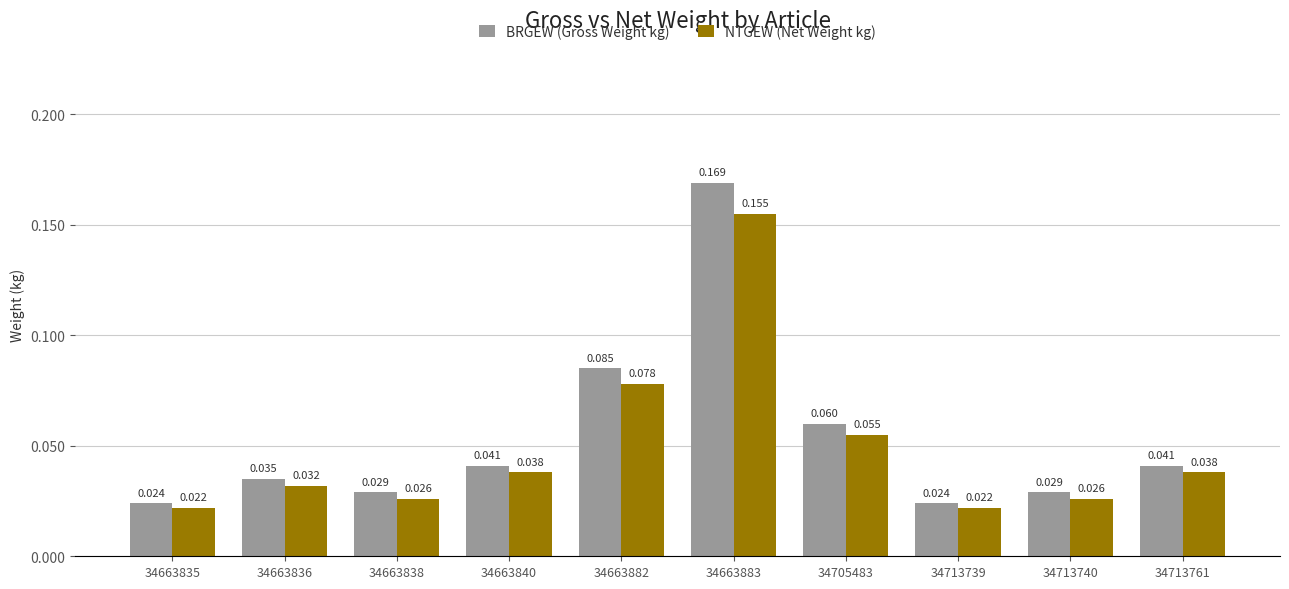

How many groups of bars are there?

10